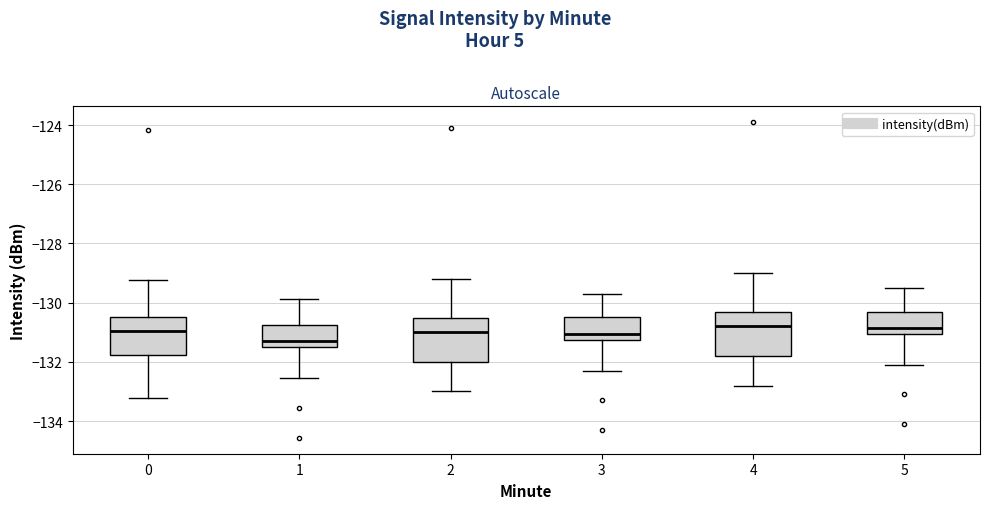

Which box's median line is the lowest?

1